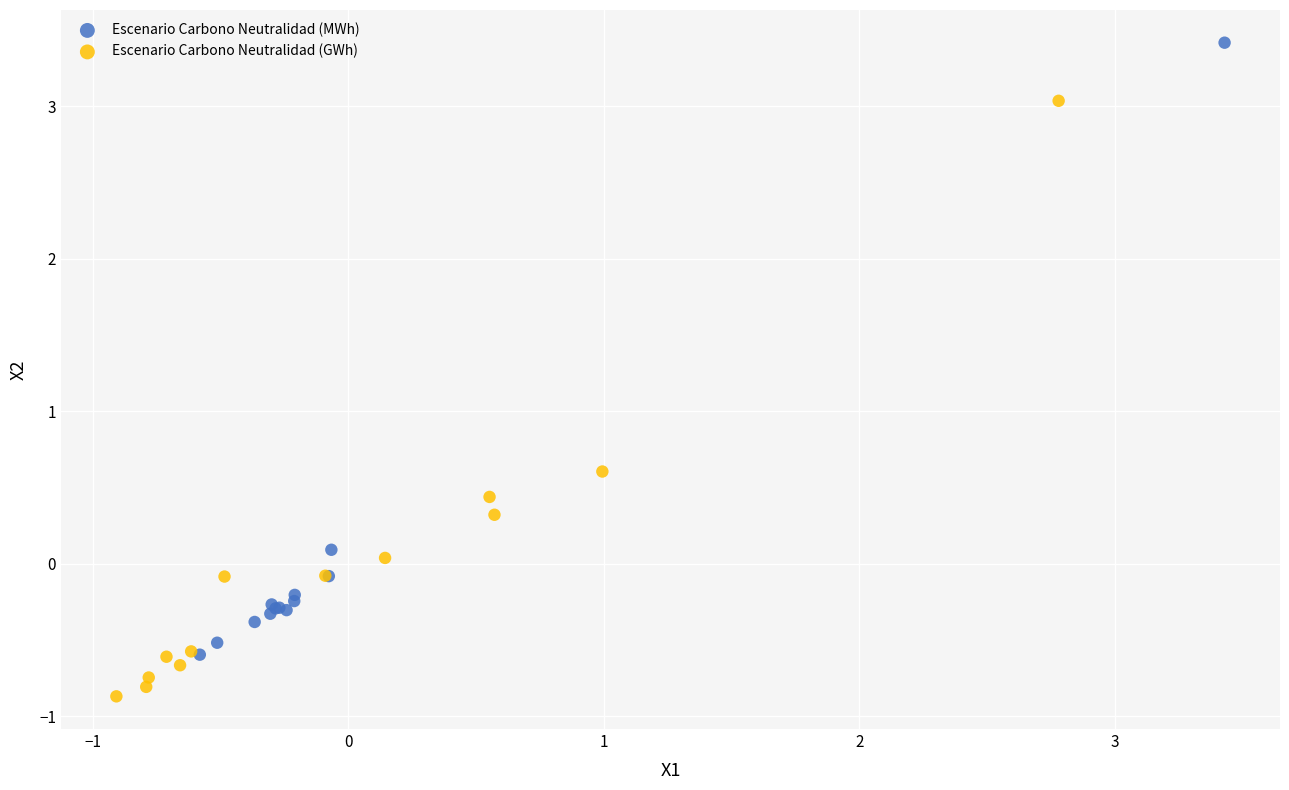

Which series has the largest Y range (max minus min)?

Escenario Carbono Neutralidad (MWh)